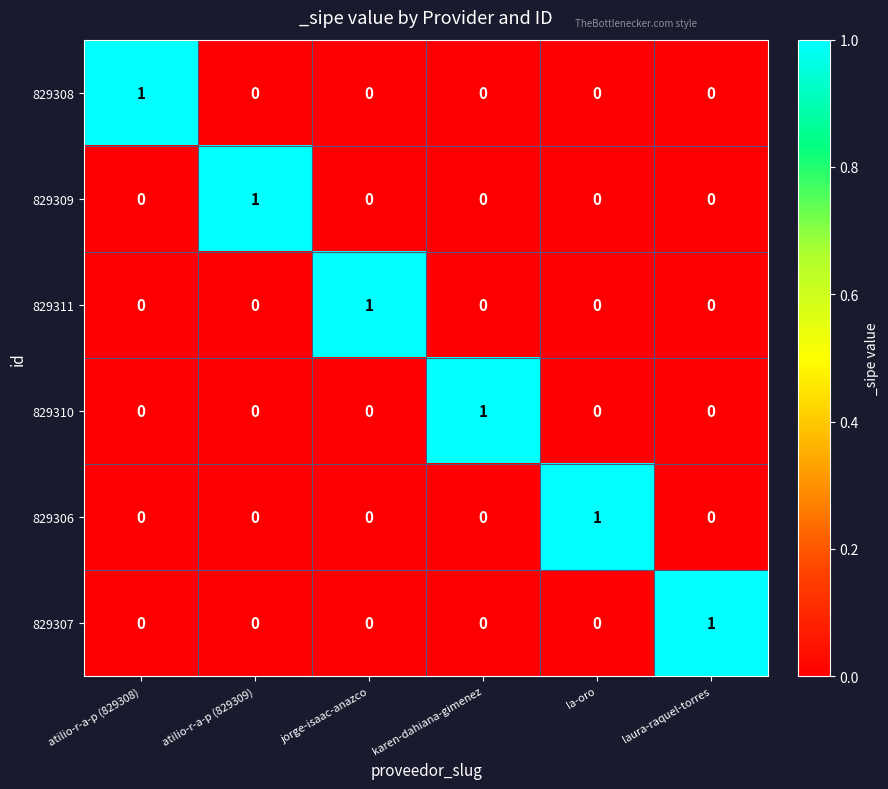

Is the value of 829307 at laura-raquel-torres greater than the value of 829308 at jorge-isaac-anazco?

Yes